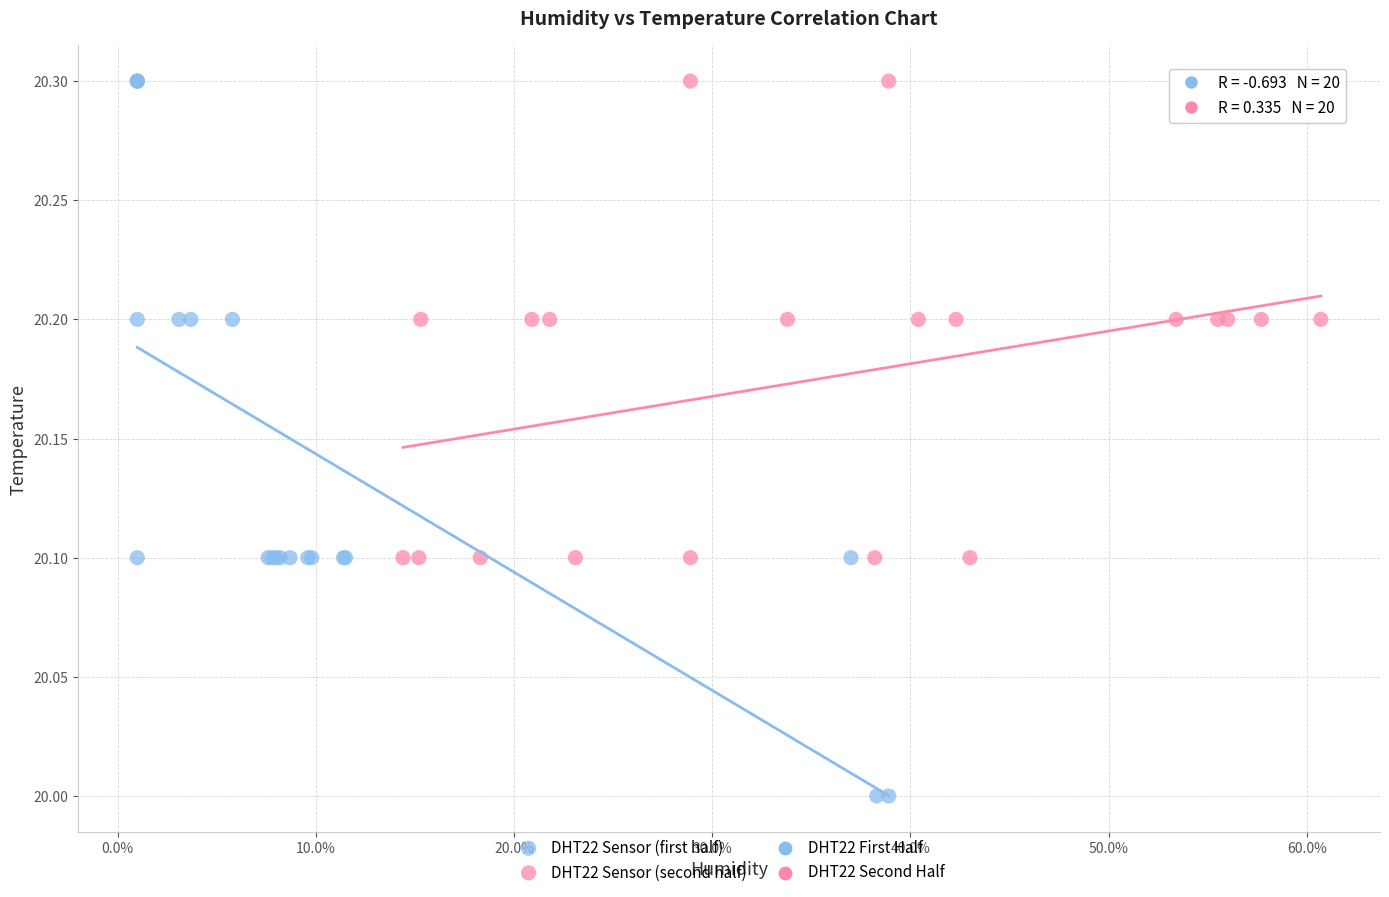

Which series reaches the minimum Y coordinate?

DHT22 Sensor (first half)